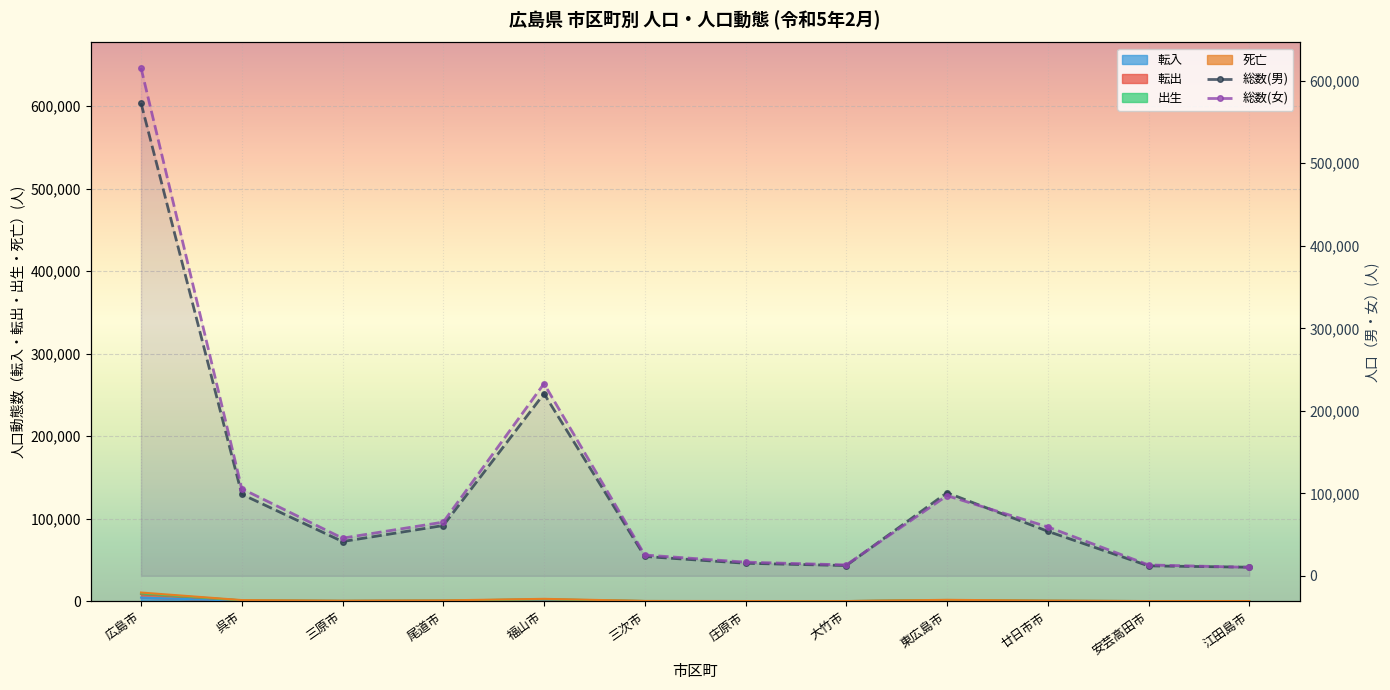

Is it true that 総数(女) equals 45649 at 三原市?

True